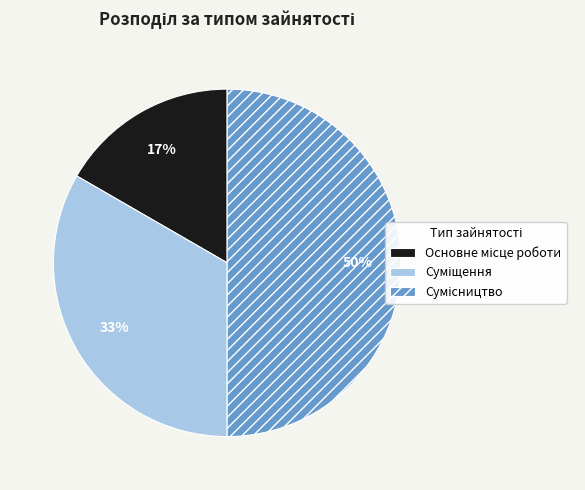

To the nearest percent, what is the difference between the largest and smallest slice percentages?

33%